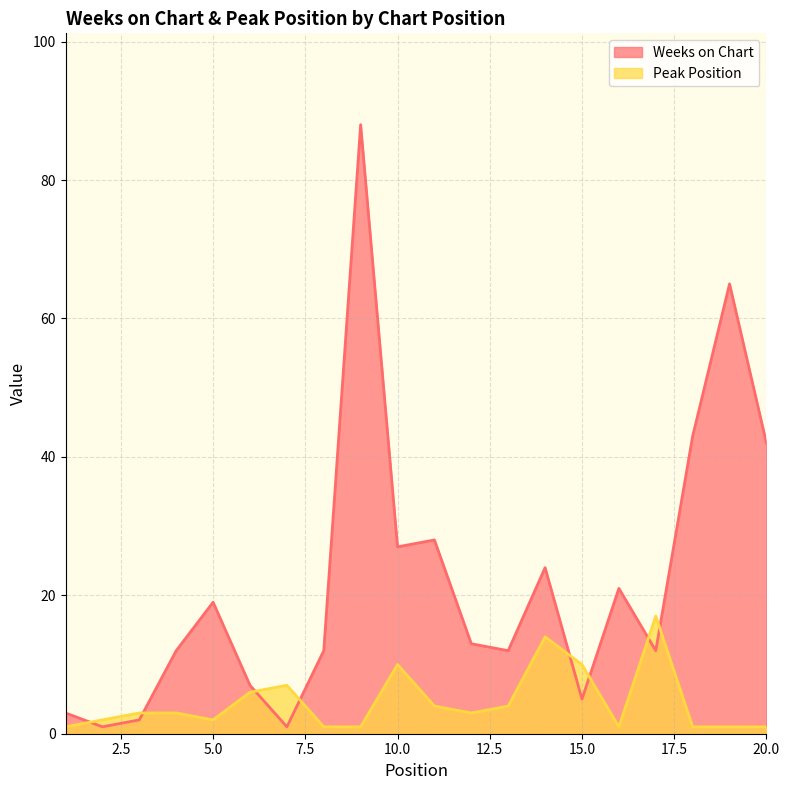

What is the value of the Peak Position point at the 7th from the left?

7